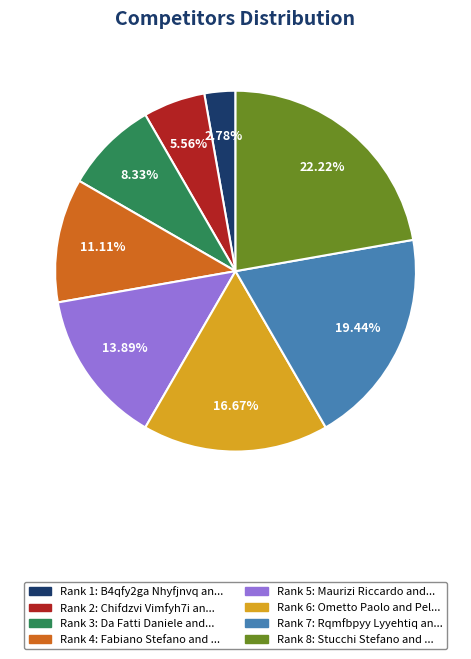

Does any single category account for the majority?

No